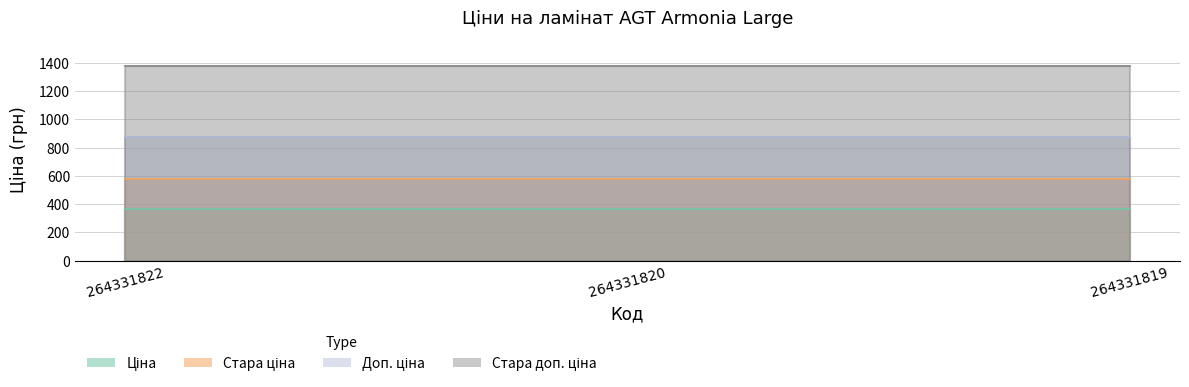

The Доп. ціна series shows 874.0 at 264331819. True or false?

True